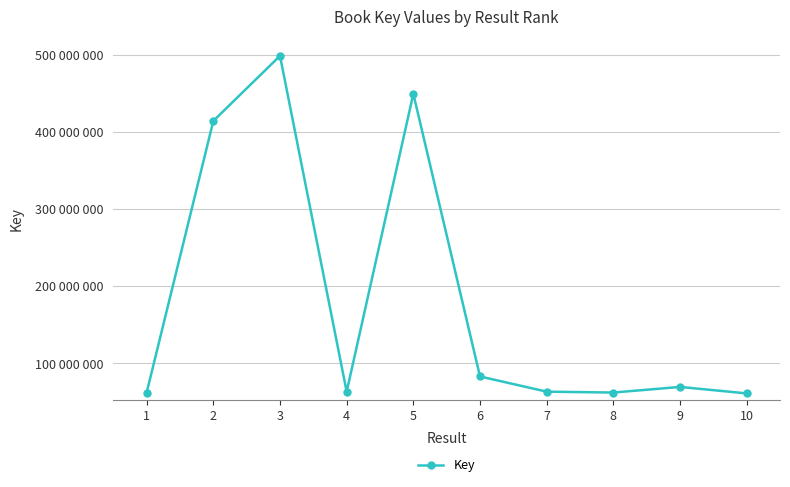

Is this an area chart (filled region under the line)?

No